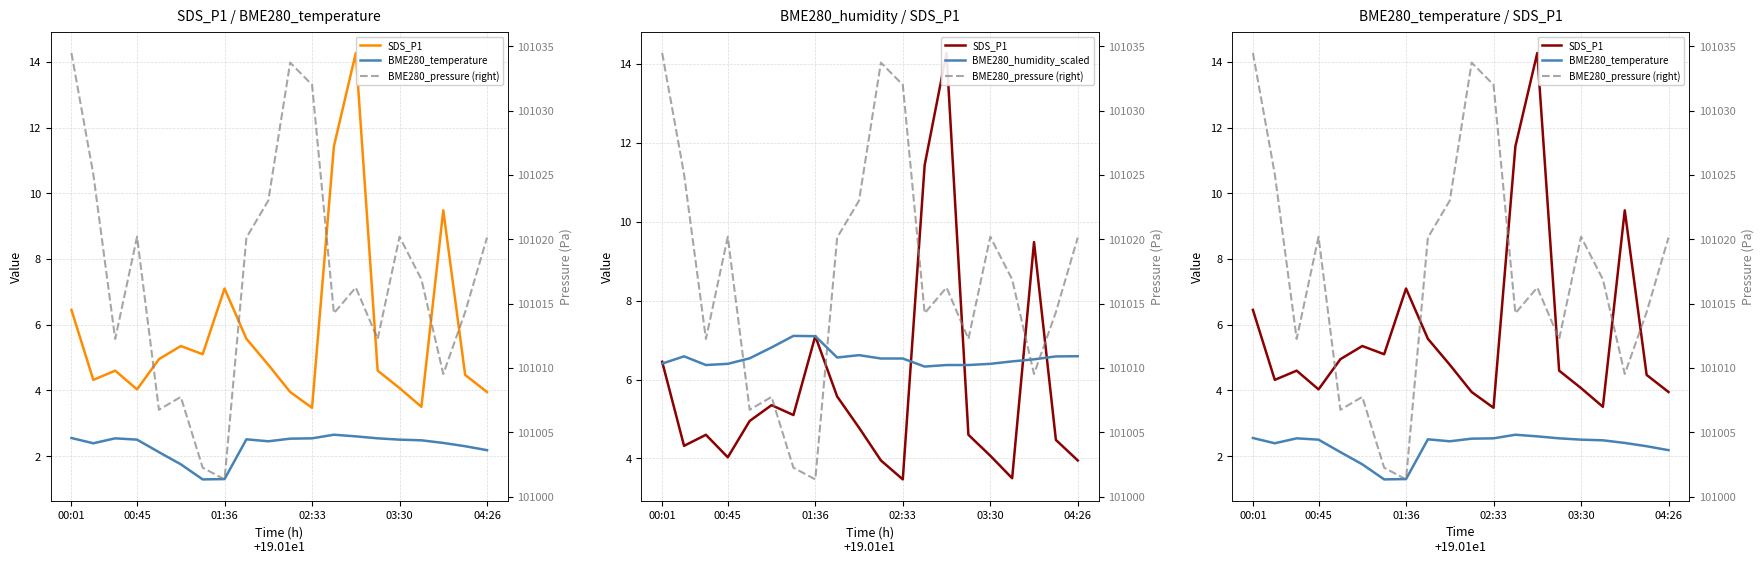

Which category has the highest value across all series?

00:01